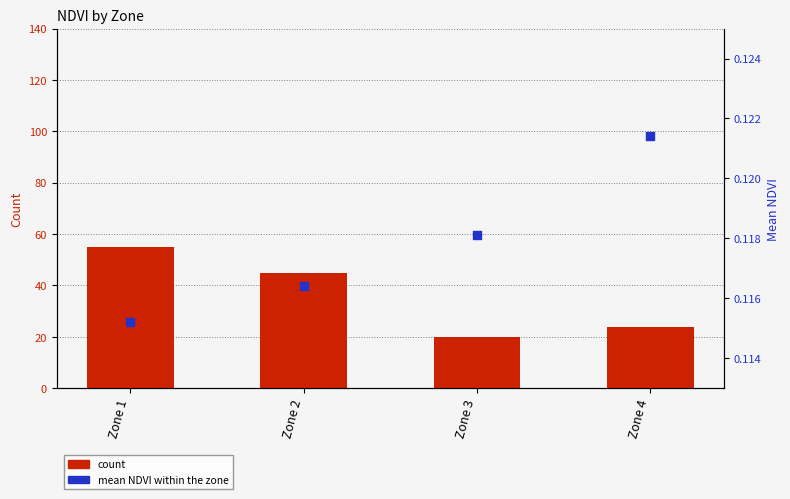

Which series has the largest total across all categories?

count